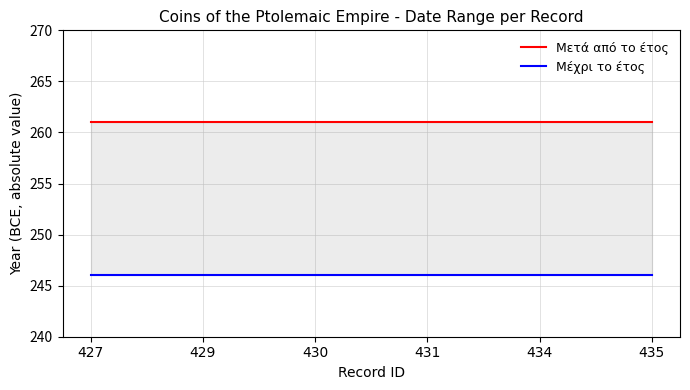

What is the spread (max minus min) of values at 429?

15